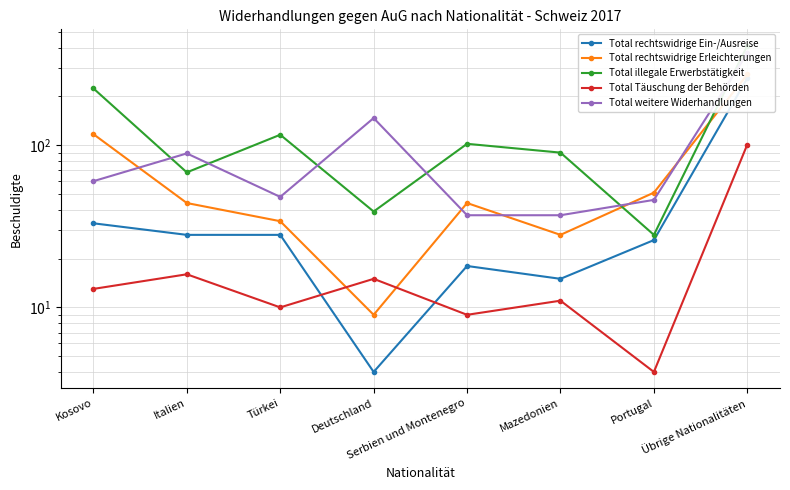

How many lines are shown in the chart?

5